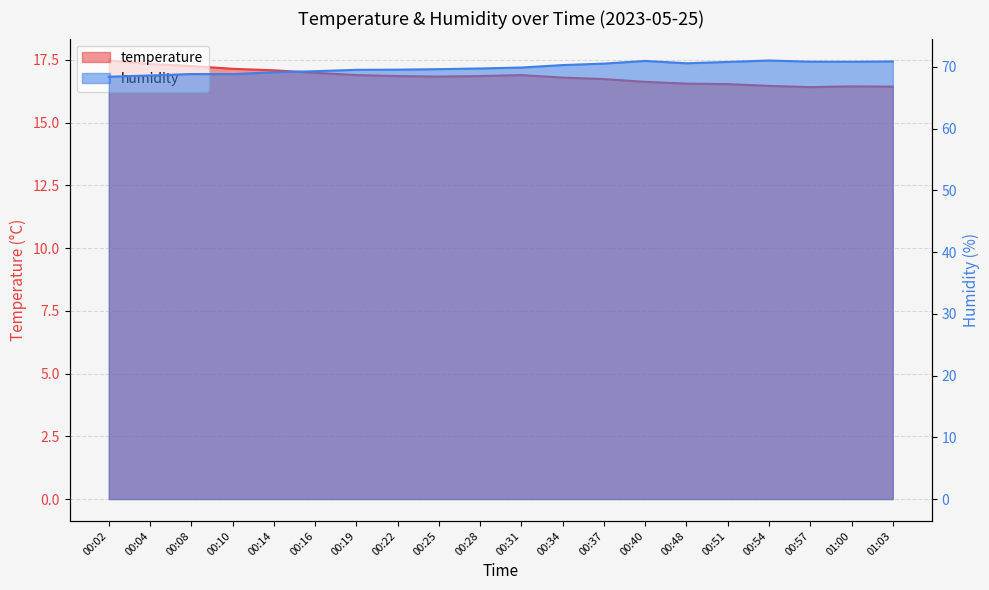

At which label is temperature closest to 16?

00:57